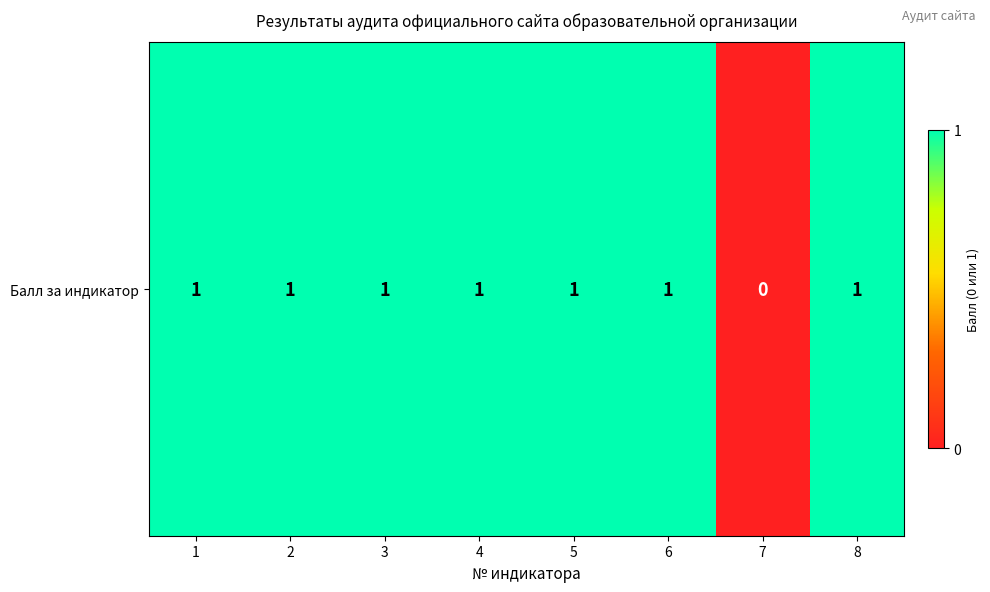

Rank the categories by value from lowest to highest.

7, 1, 2, 3, 4, 5, 6, 8